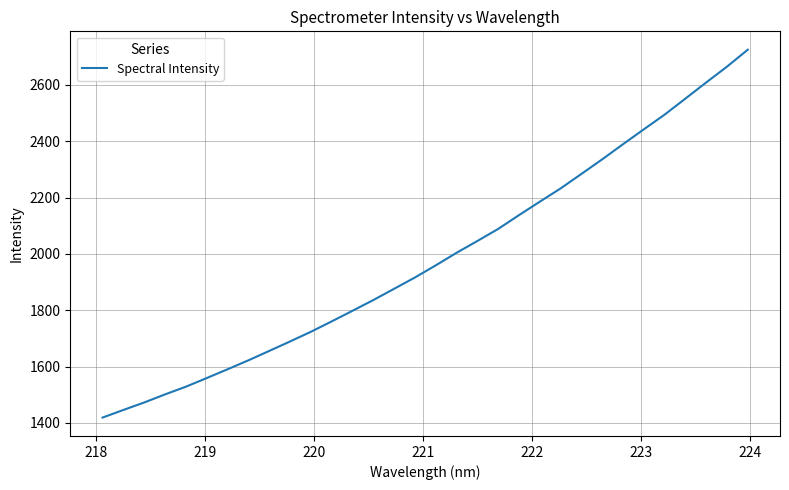

What is the minimum value shown in the chart?

1419.0